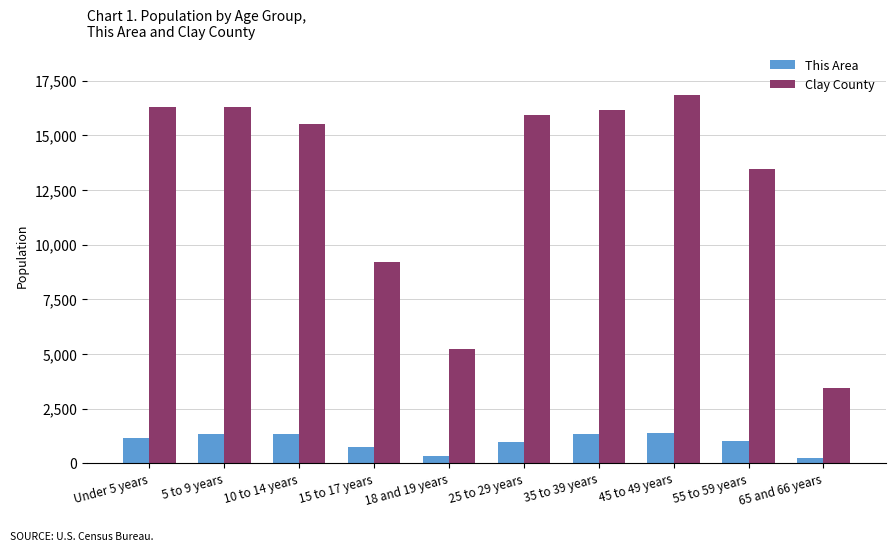

What is the value of the This Area bar at the 4th from the left?

736